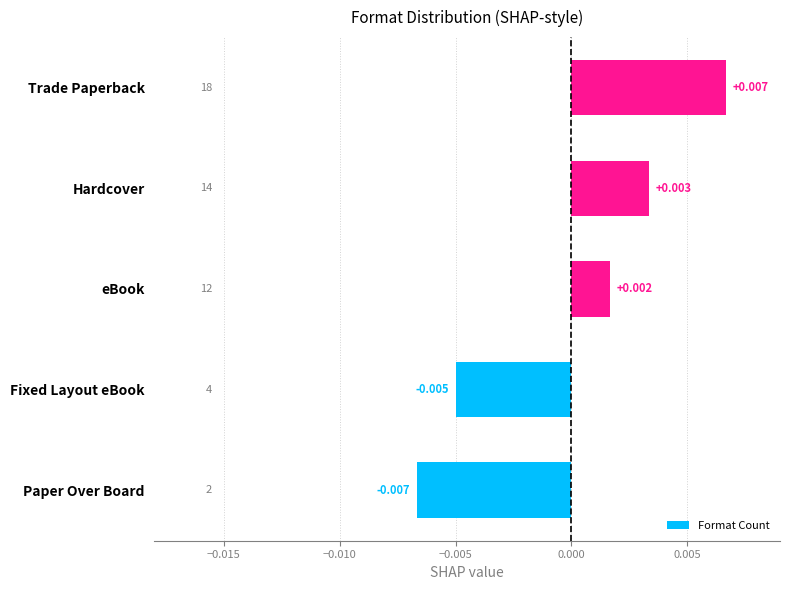

How many bars are there in total?

5